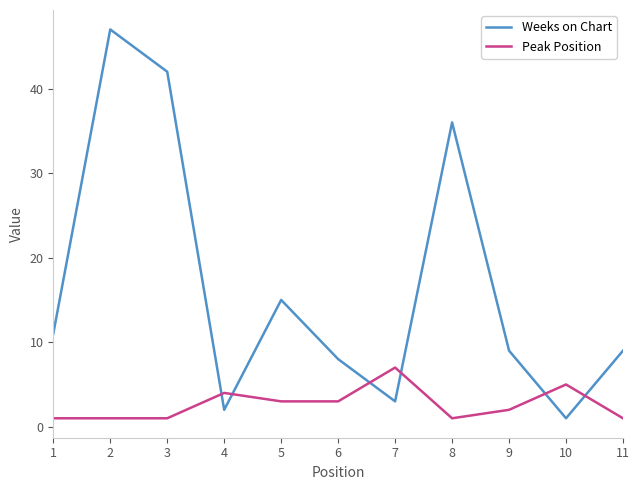

At 1, list the series in order from largest to smallest.

Weeks on Chart, Peak Position